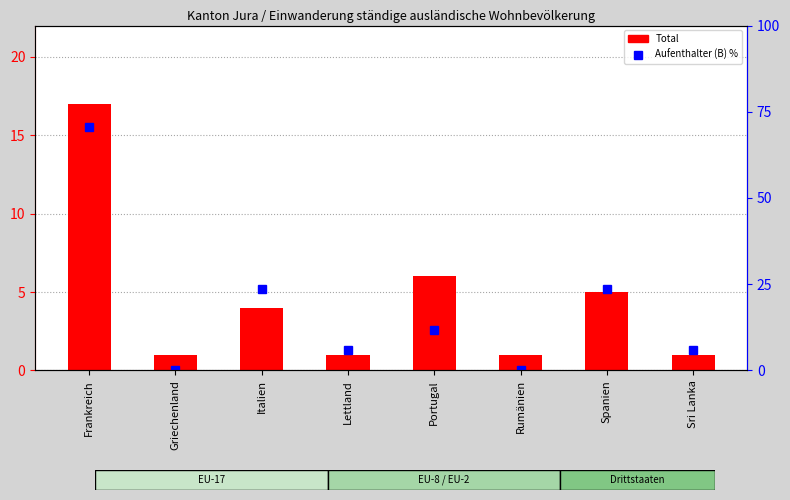

Rank the categories by Total value from highest to lowest.

Frankreich, Portugal, Spanien, Italien, Griechenland, Lettland, Rumänien, Sri Lanka